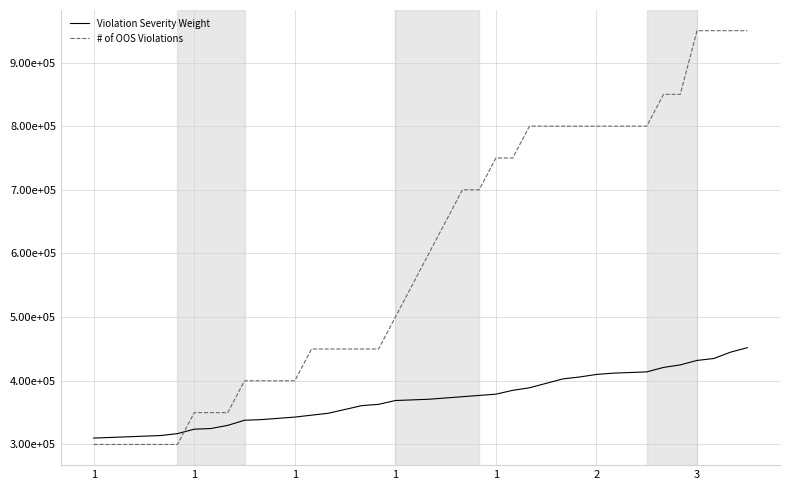

What are all the series names shown in the legend?

Violation Severity Weight, # of OOS Violations